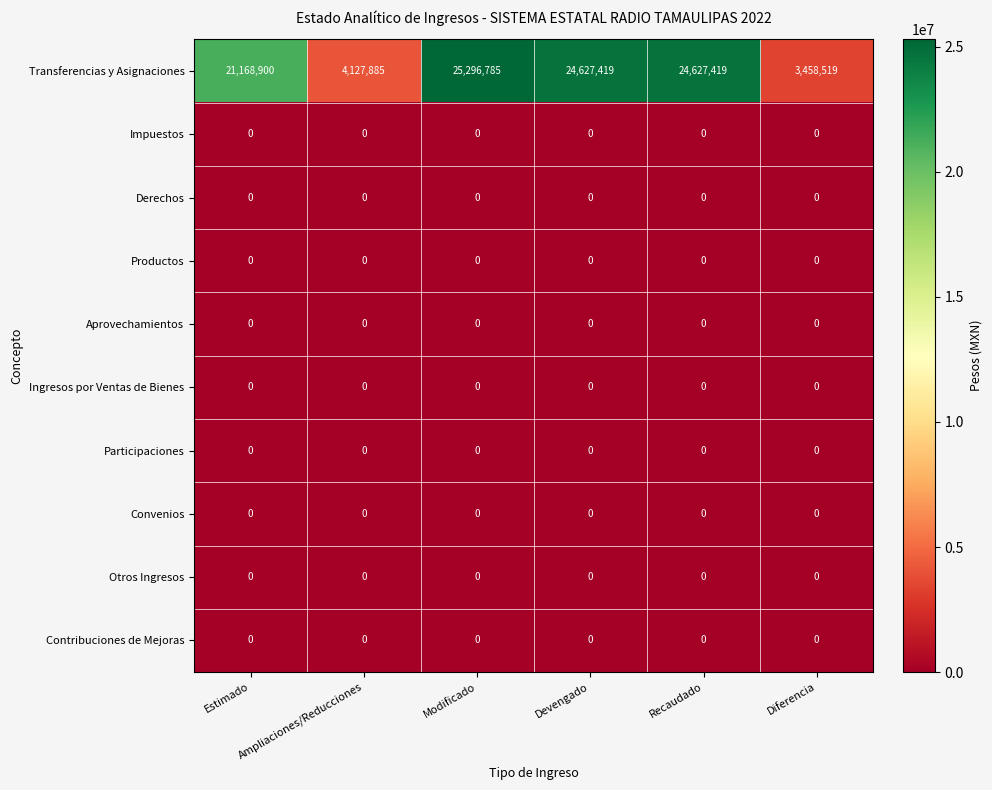

At how many categories does at least one series exceed 23123388?

3